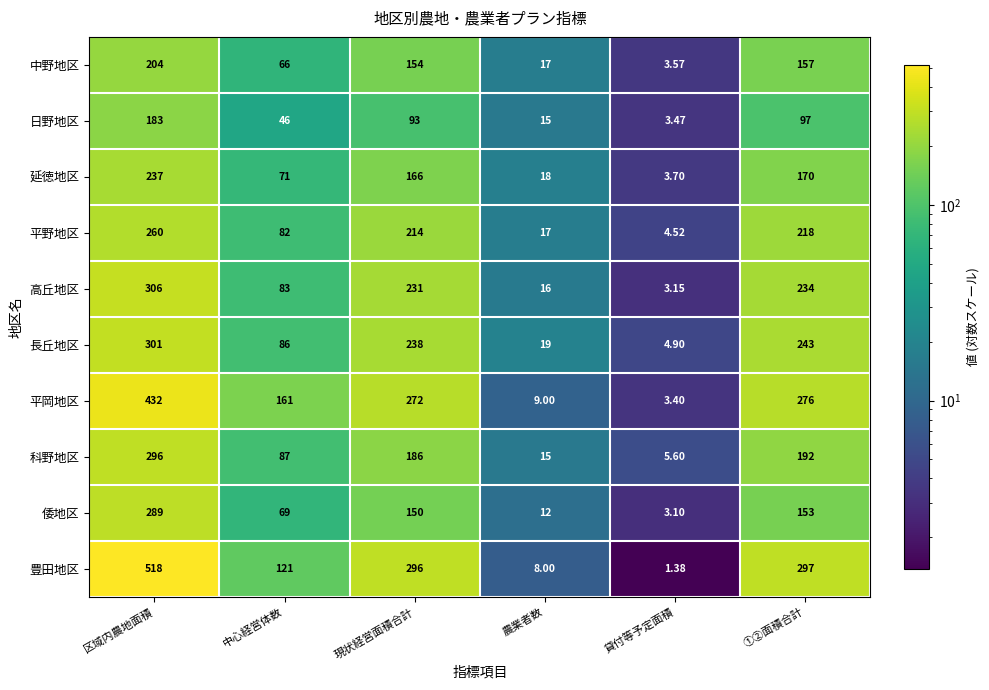

How many data points in 長丘地区 are less than 238?

3